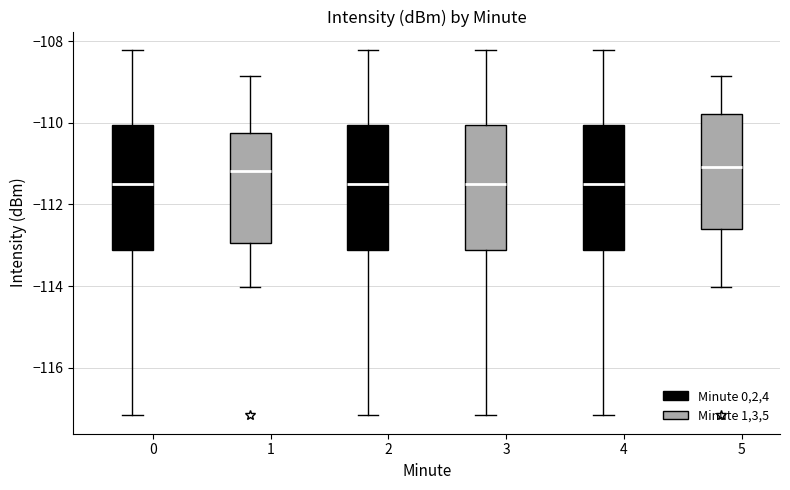

Where is the upper edge of the box for 2 (Minute 0,2,4) on the y-axis? The values are not printed on the chart, so give them approximately, as read against the axis.

-110.0